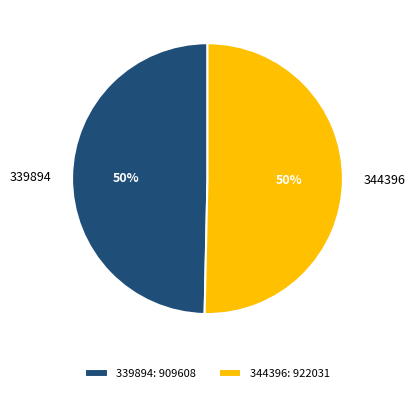

How many slices are in this pie chart?

2